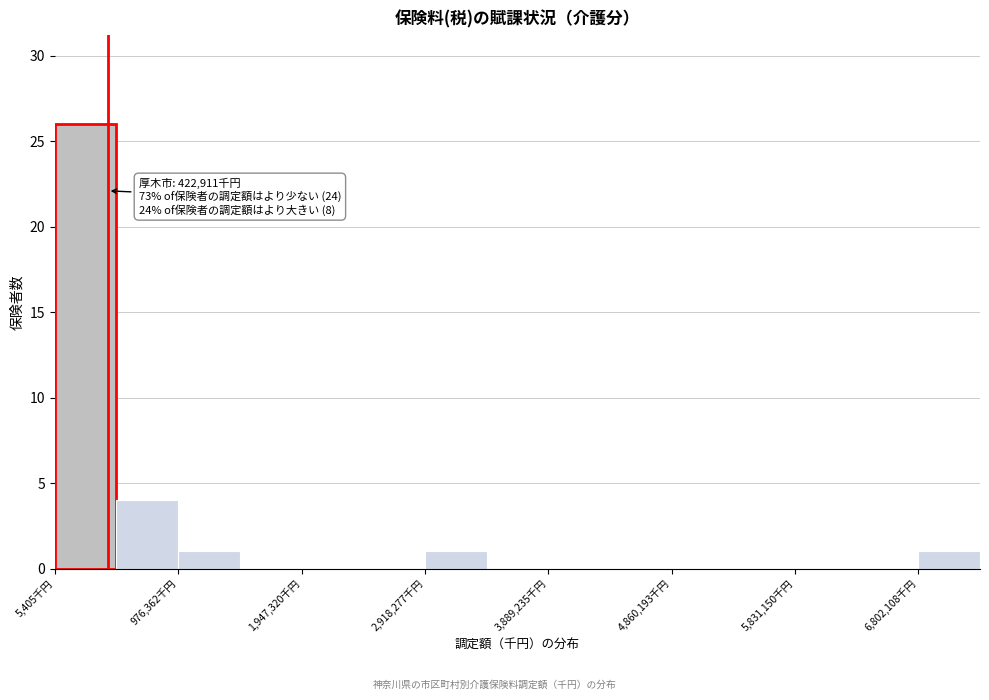

Over which range of the x-axis is the bar tallest?

0 to 500000